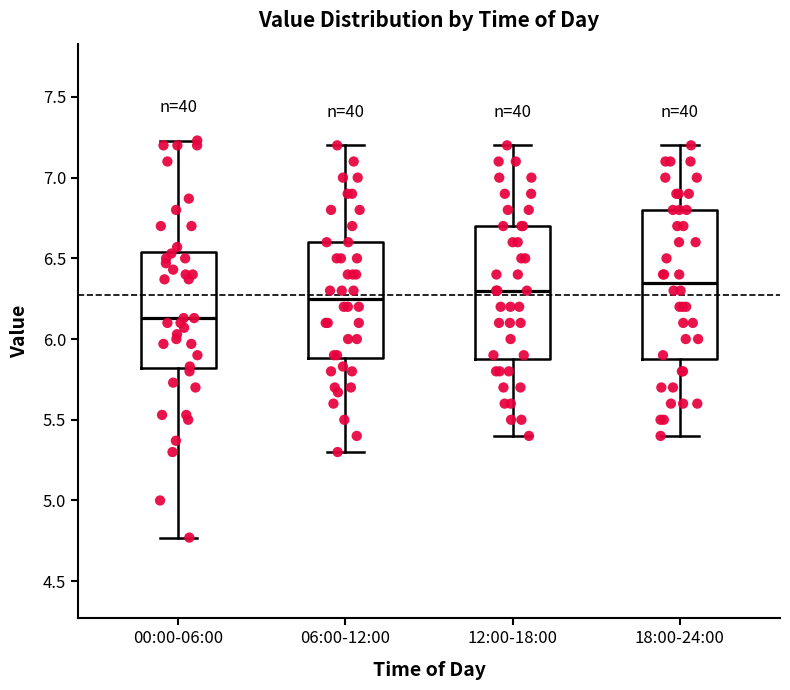

Reading left to right, read every box against the y-axis: the position of its median line, the range the box covers, and the ends of its whiskers. The values are not printed on the chart, so give them approximately, as read against the axis.

00:00-06:00: median 6.15, box 5.80 to 6.55, whiskers 4.75 to 7.25
06:00-12:00: median 6.25, box 5.90 to 6.60, whiskers 5.30 to 7.20
12:00-18:00: median 6.30, box 5.90 to 6.70, whiskers 5.40 to 7.20
18:00-24:00: median 6.35, box 5.90 to 6.80, whiskers 5.40 to 7.20